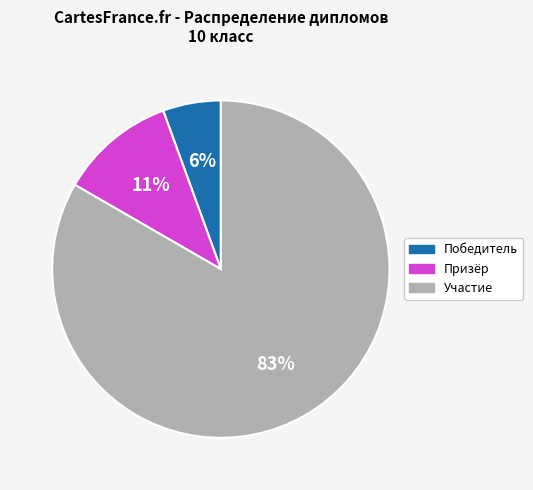

Between Призёр and Участие, which is larger?

Участие